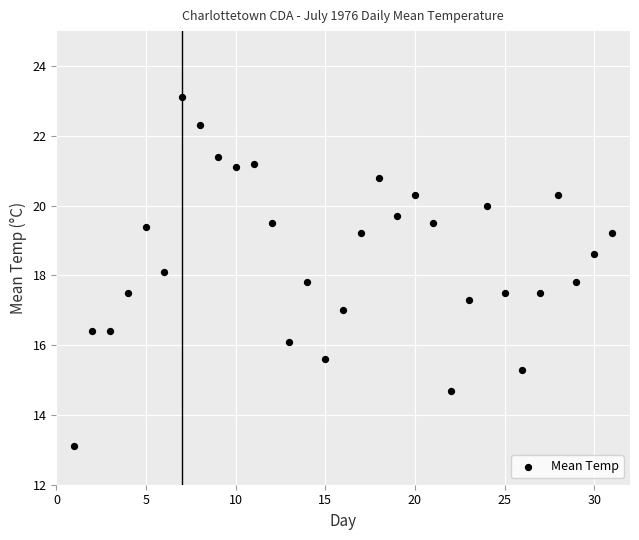

What is the range of Y values (max minus min)?

10.0